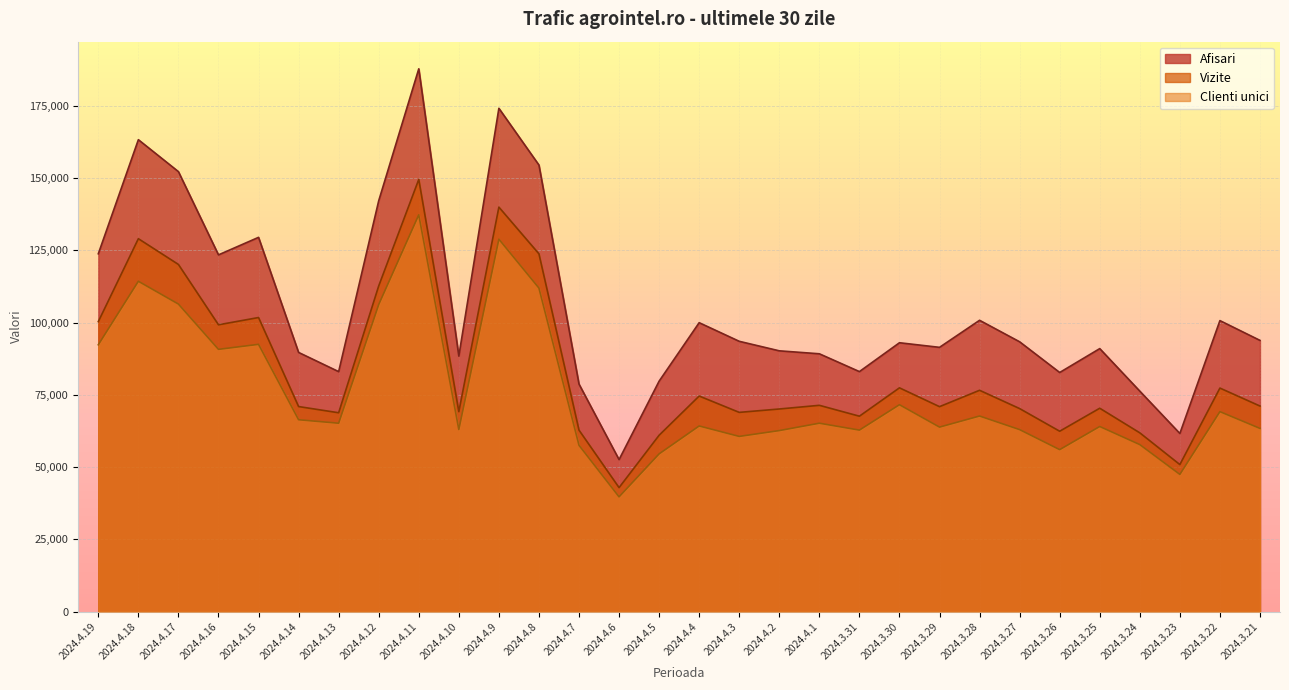

How many values in the Clienti unici series exceed 65202?

14